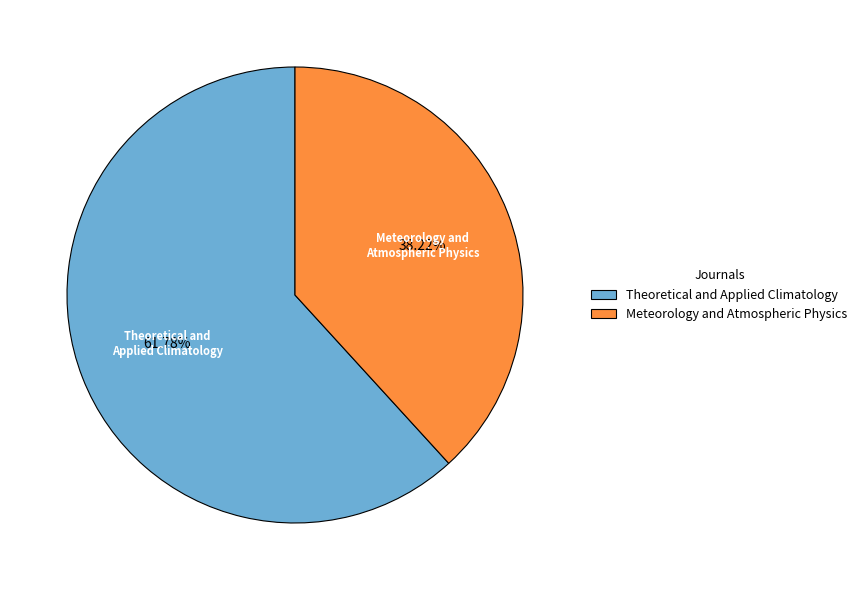

Is it true that Meteorology and Atmospheric Physics is 31% of the pie?

False